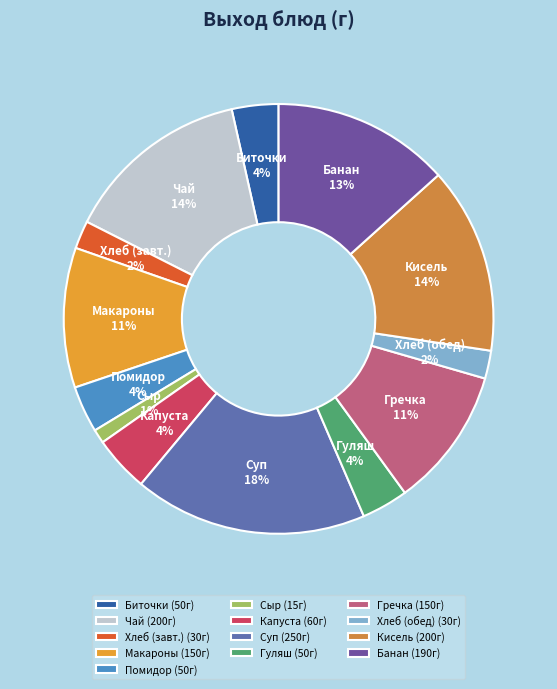

How many segments does this pie chart have?

13